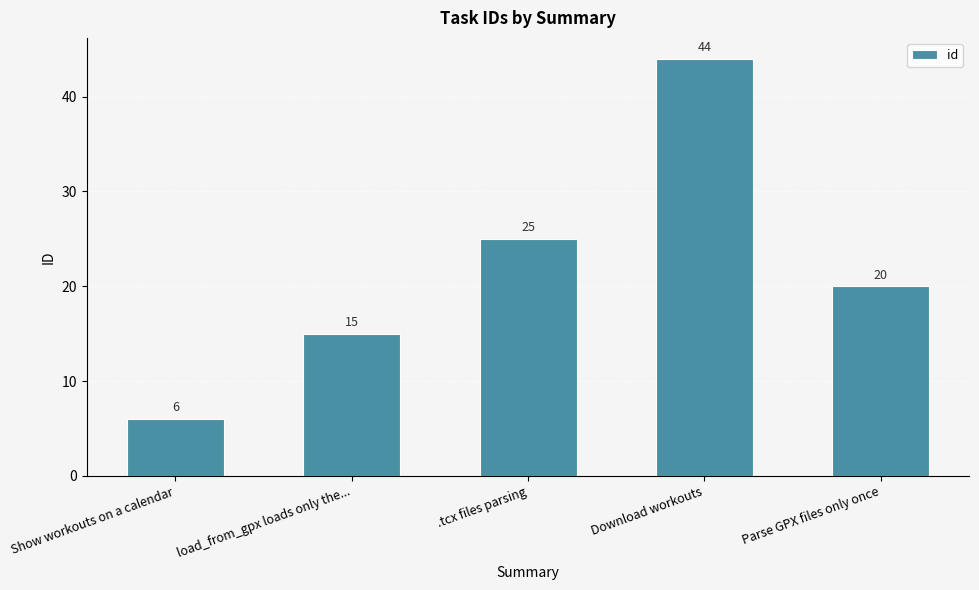

Count the values in the range 15 to 25.

3